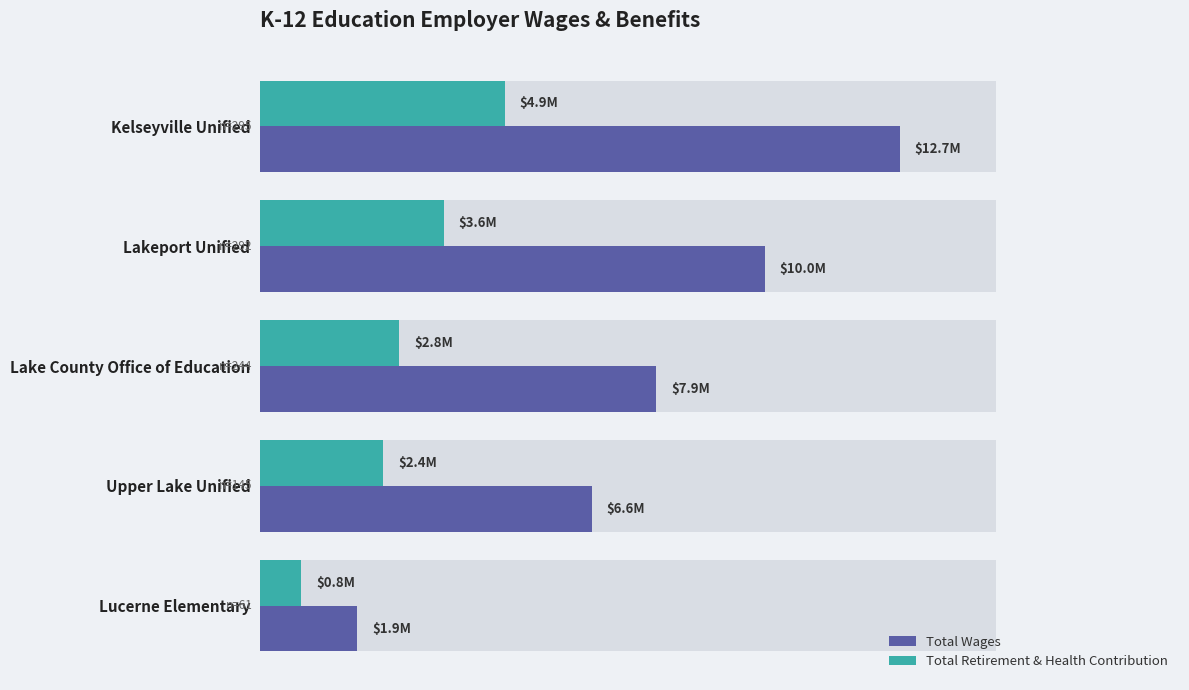

What is the average value of the Total Retirement & Health Contribution series?

2907757